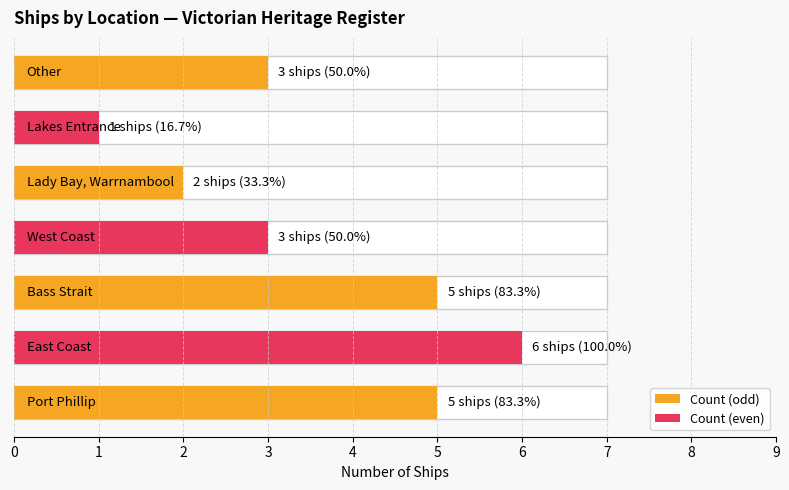

What is the minimum value shown in the chart?

1